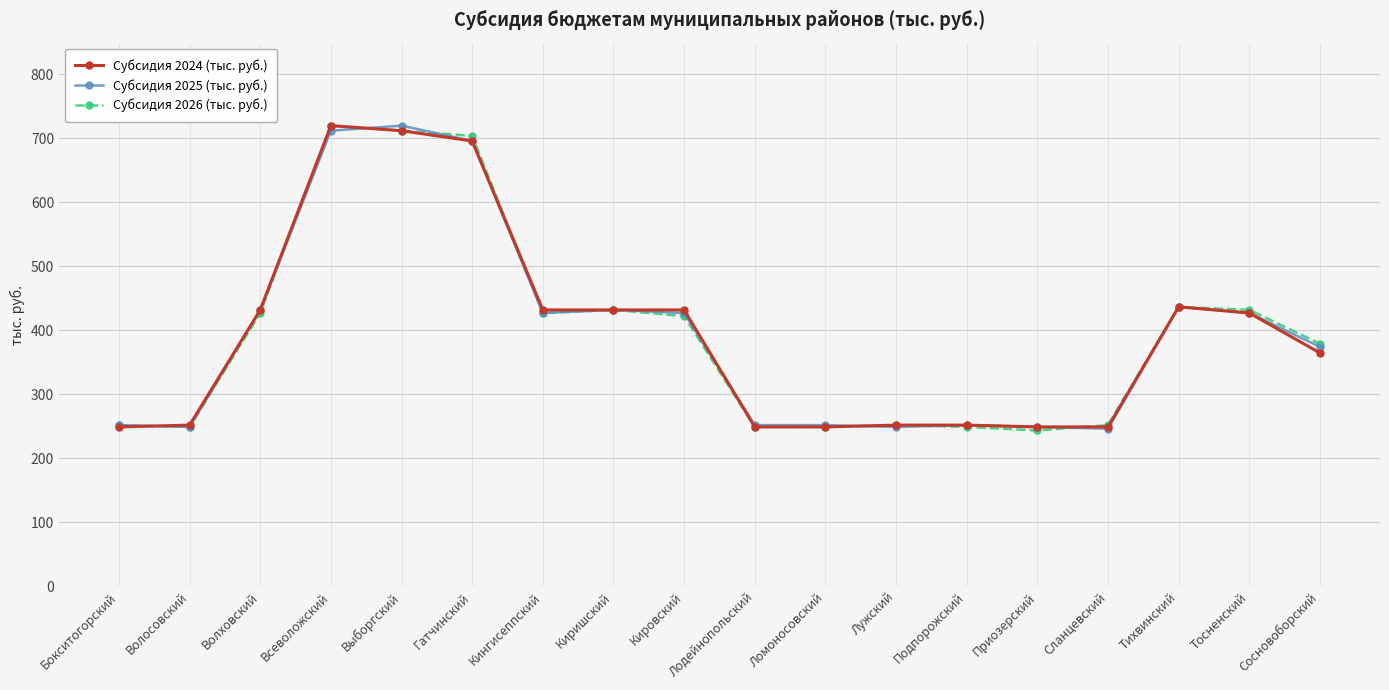

At how many categories does at least one series exceed 361?

10